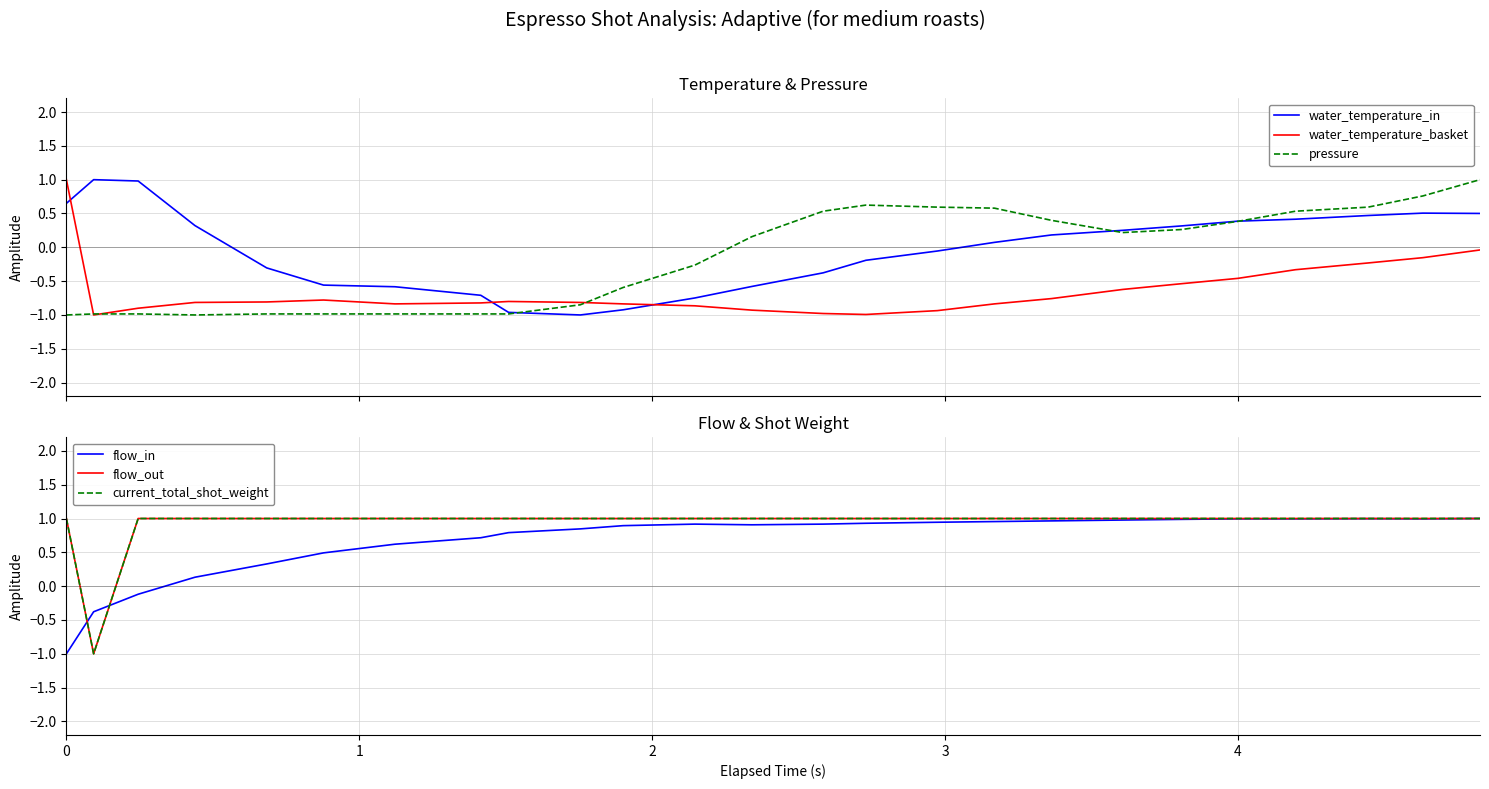

What is the value of the current_total_shot_weight point at the 23rd from the left?

1.0